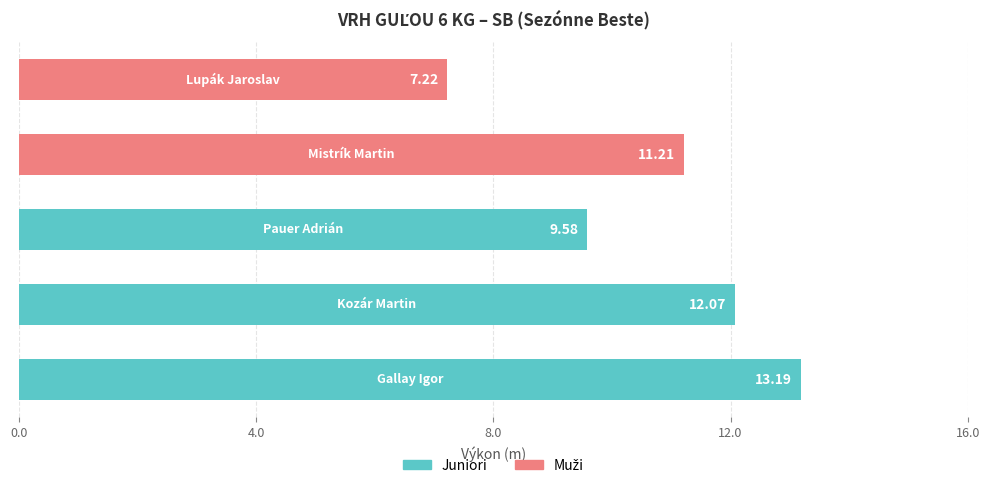

What is the average value?

10.7